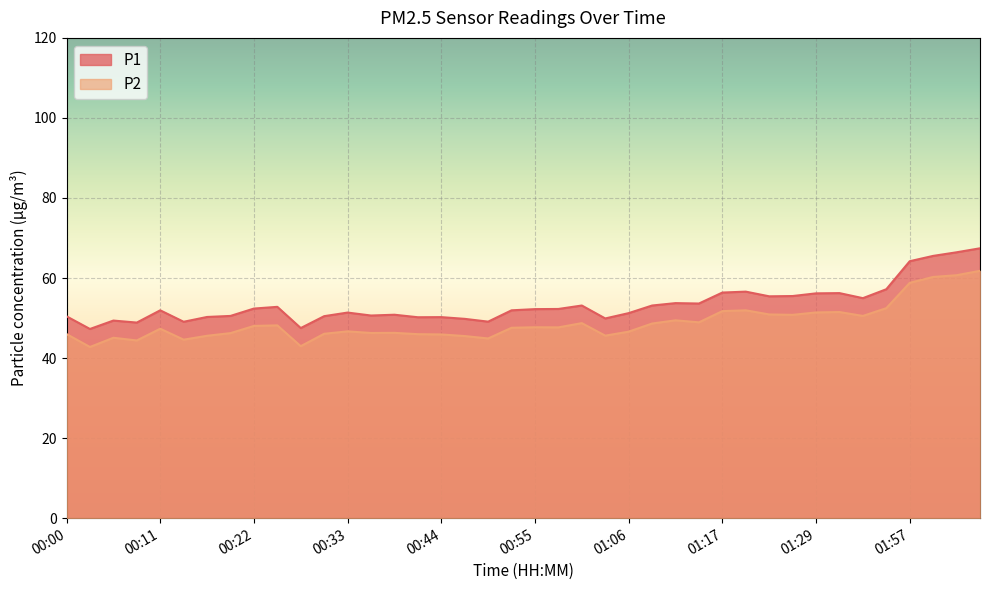

The value of P2 at 02:06 is 28.5. True or false?

False